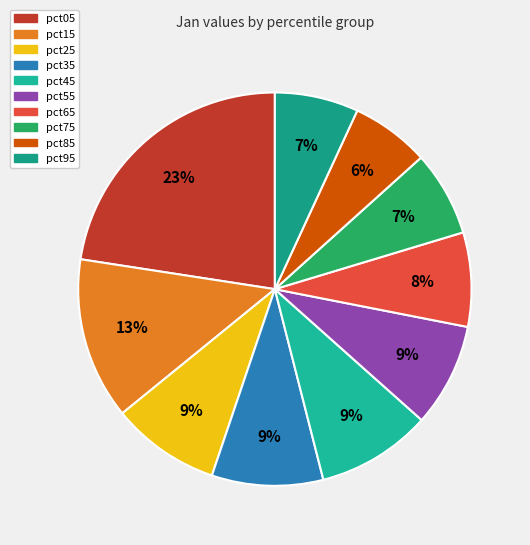

What portion of the pie excludes pct25?

91.1%